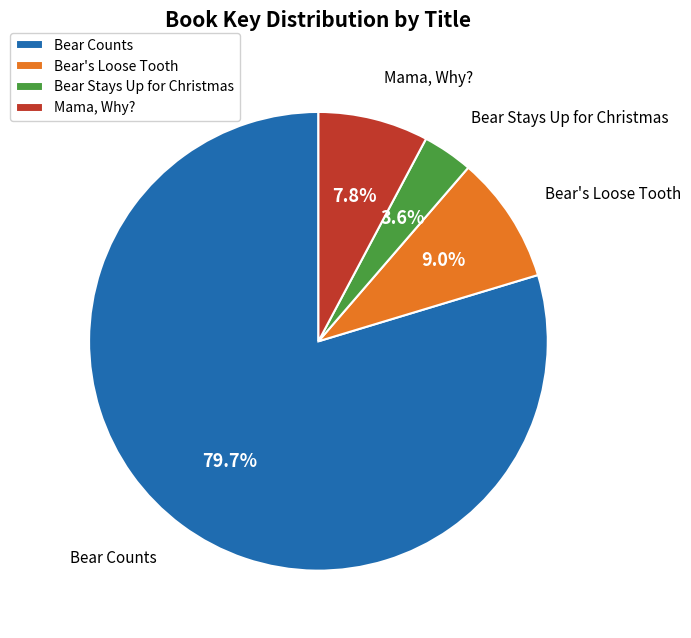

What percentage is the Mama, Why? slice, to the nearest percent?

8%